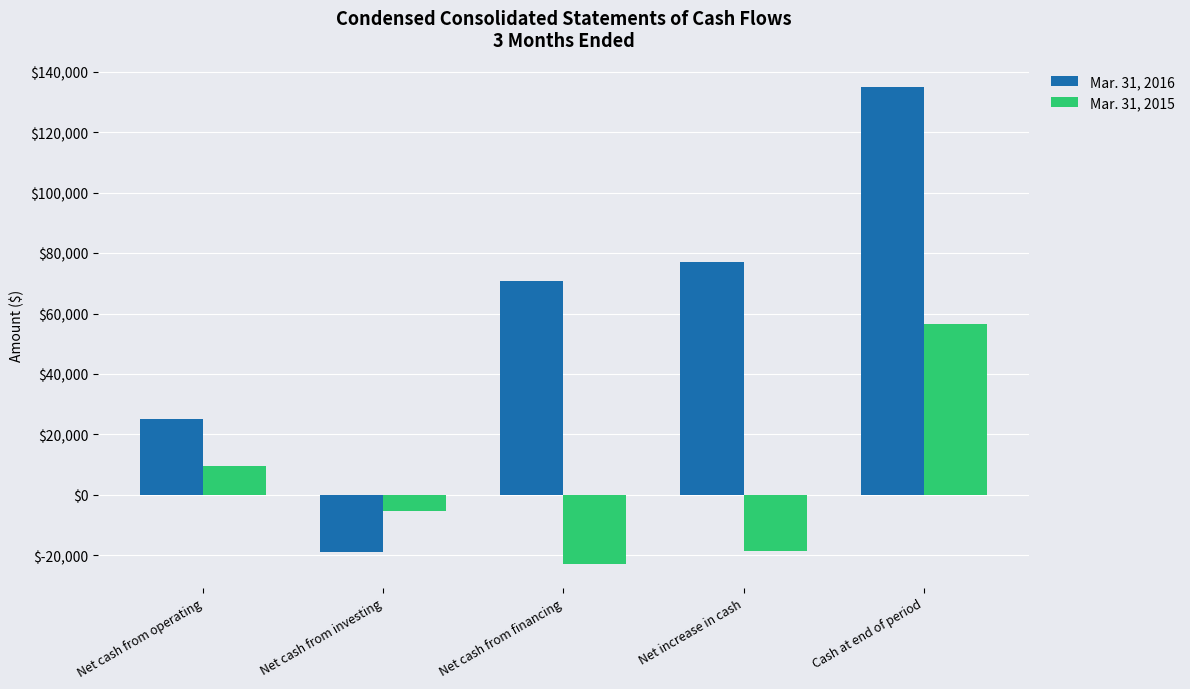

What is the average value of the Mar. 31, 2015 series?

3898